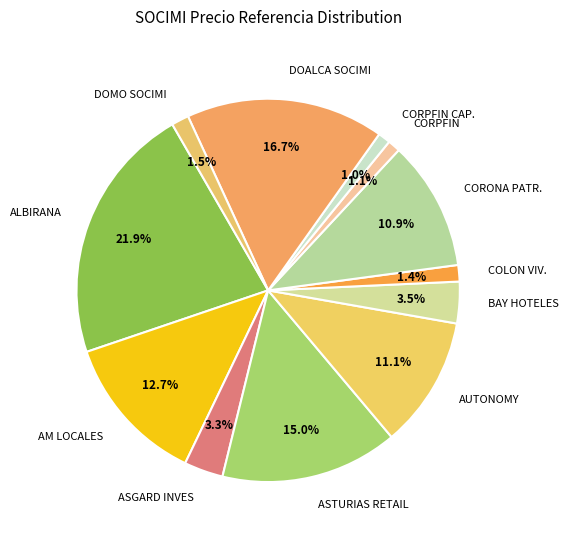

True or false: DOMO SOCIMI accounts for 11% of the total.

False